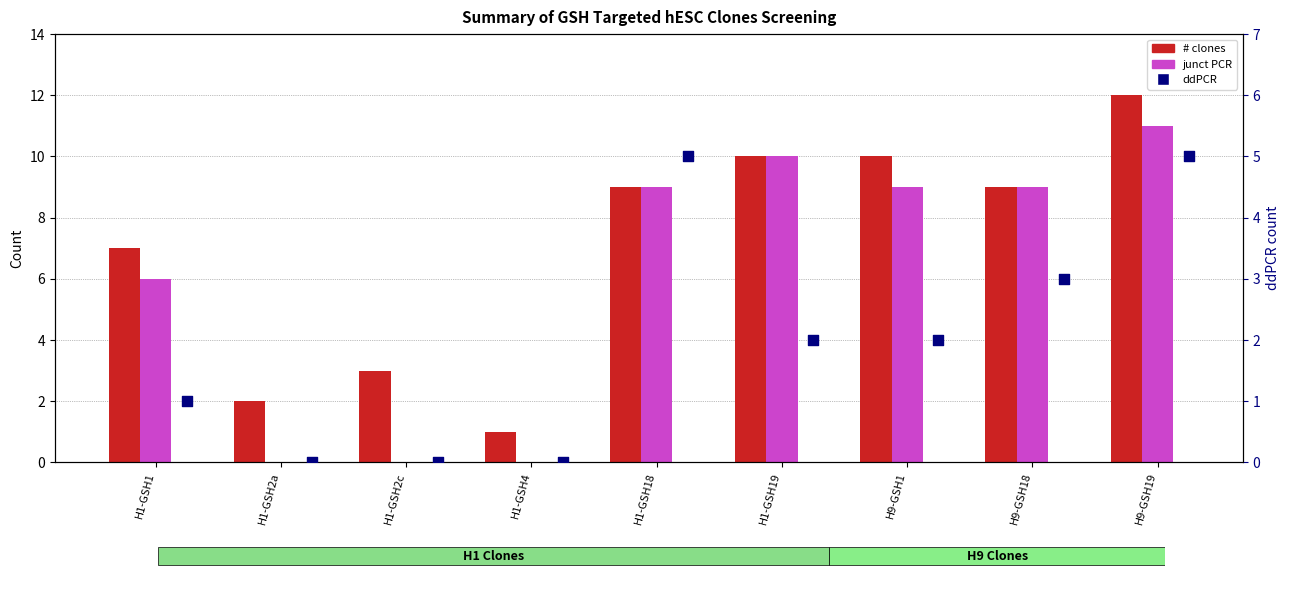

Which series has the largest Y range (max minus min)?

# clones